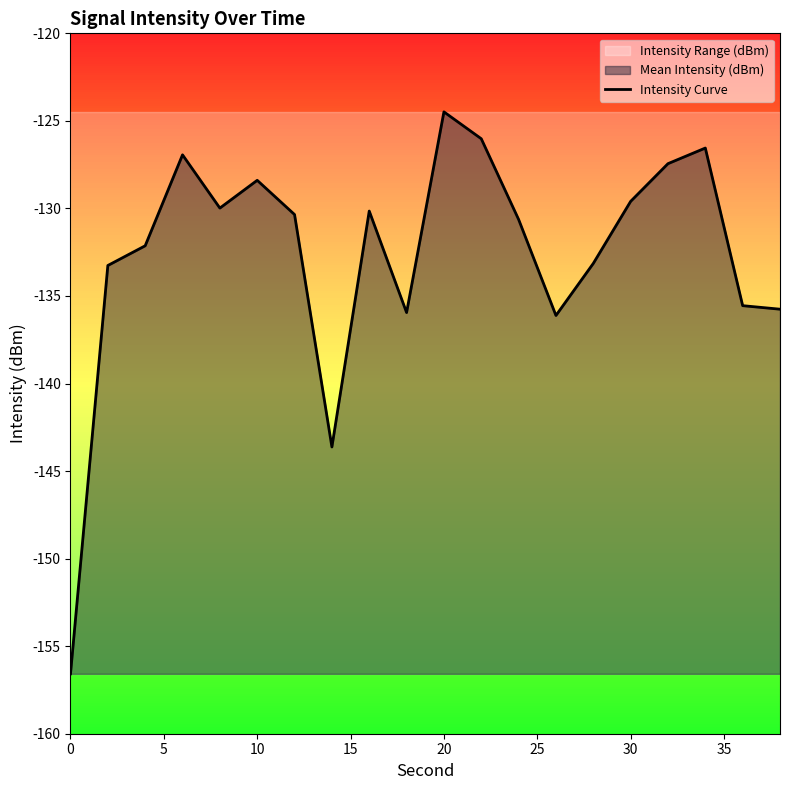

Is it true that Intensity Curve equals -92.3 at 0?

False